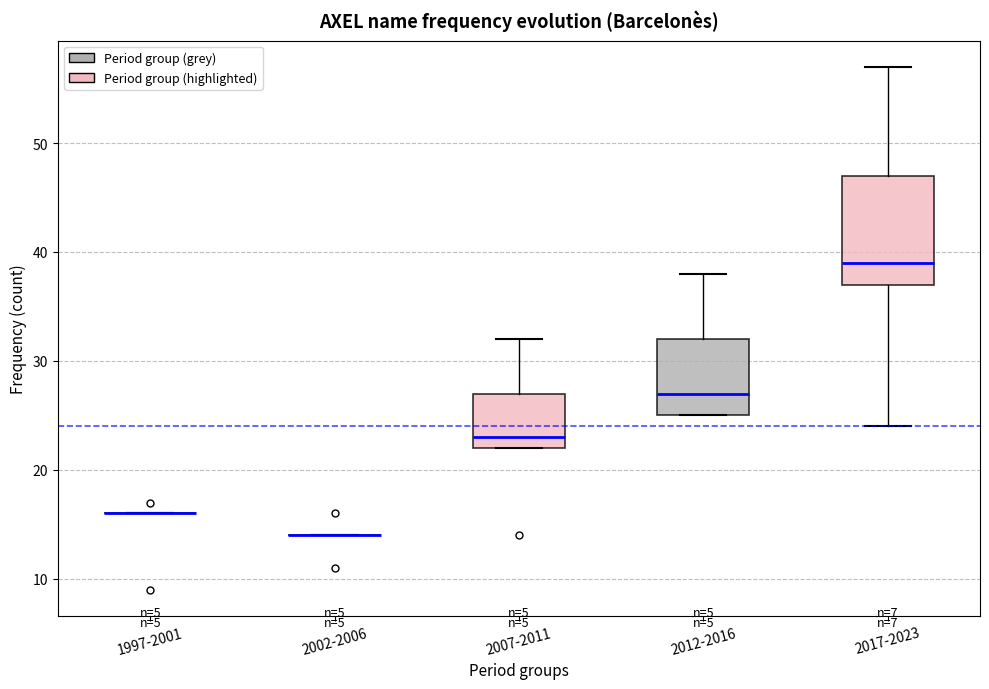

Reading left to right, transcribe this box plot: for each box, give where its median line is, the range the box spans, and where its two whiskers end, as read against the y-axis. The values are not printed on the chart, so give them approximately, as read against the axis.

1997-2001: box collapsed to a line at 16, whiskers 16 to 16
2002-2006: box collapsed to a line at 14, whiskers 14 to 14
2007-2011: median 23, box 22 to 27, whiskers 22 to 32
2012-2016: median 27, box 25 to 32, whiskers 25 to 38
2017-2023: median 39, box 37 to 47, whiskers 24 to 57